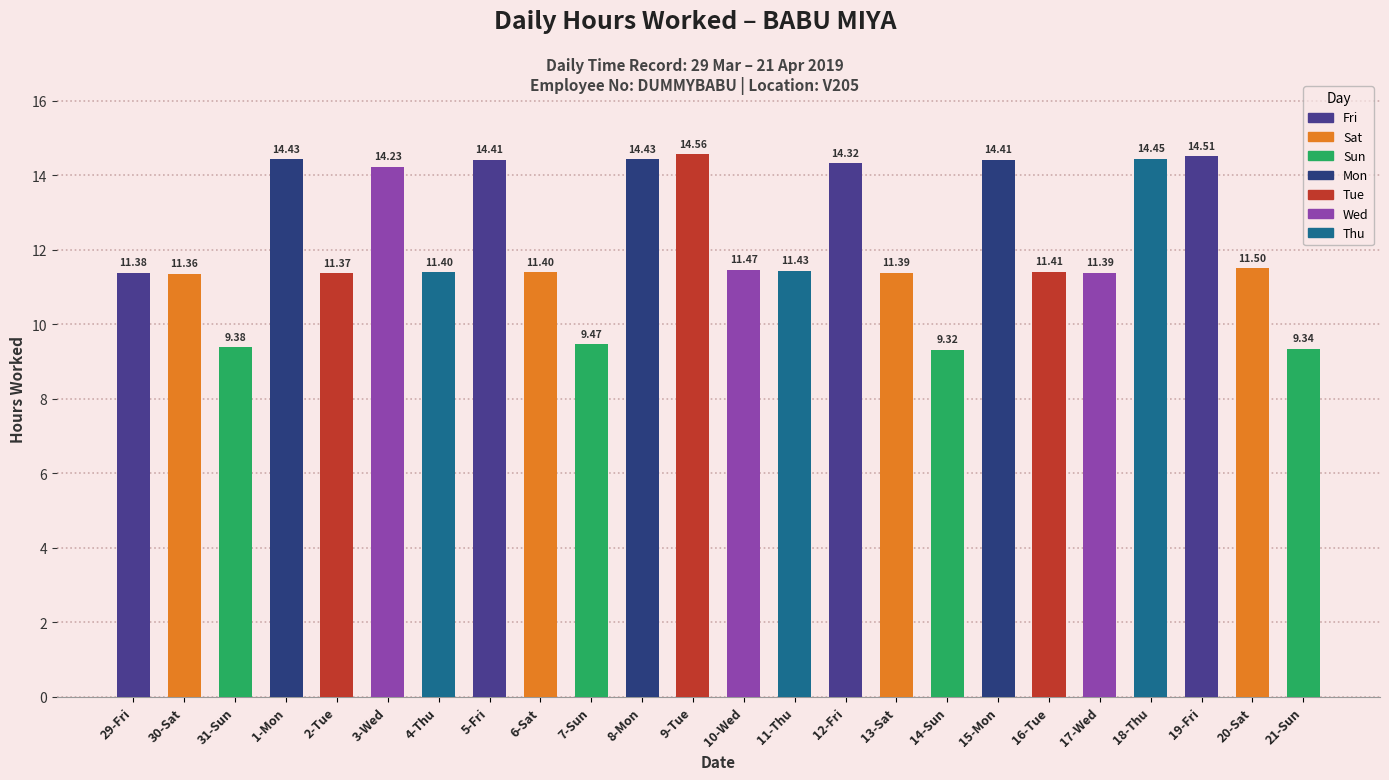

What is the minimum value shown in the chart?

9.3